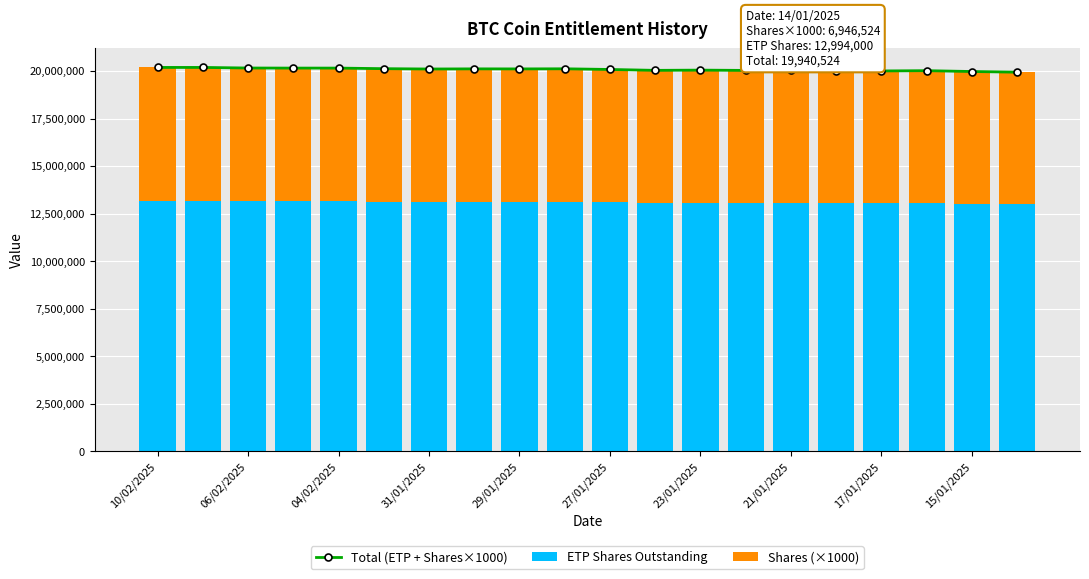

What is the minimum value for ETP Shares Outstanding?

12994000.0